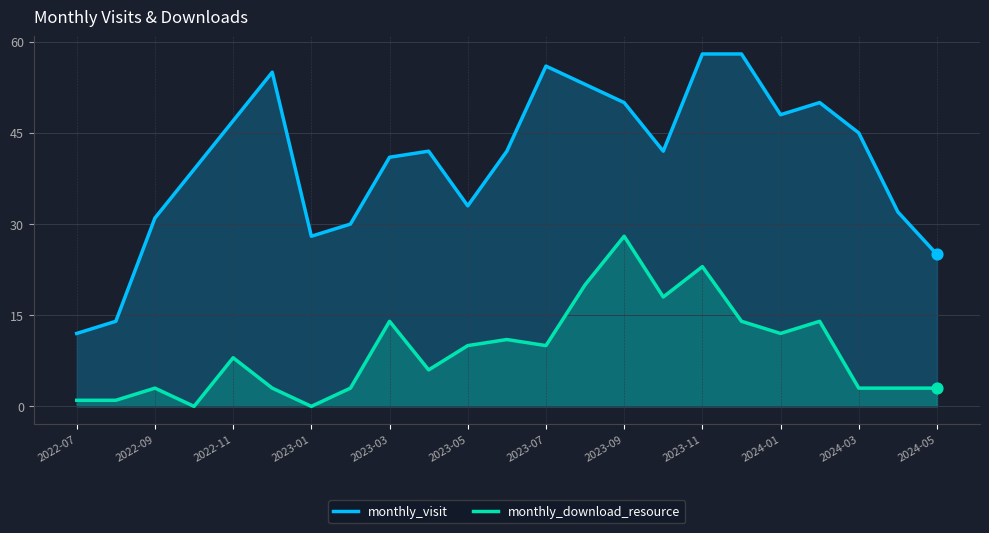

Which series has the largest total across all categories?

monthly_visit